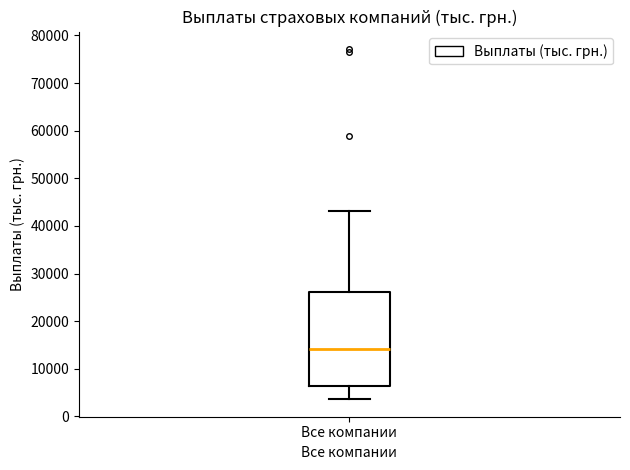

Read this box plot against the y-axis: the position of the median line, the range covered by the box, and the ends of both whiskers. The values are not printed on the chart, so give them approximately, as read against the axis.

median 14000, box 6000 to 26000, whiskers 4000 to 43000